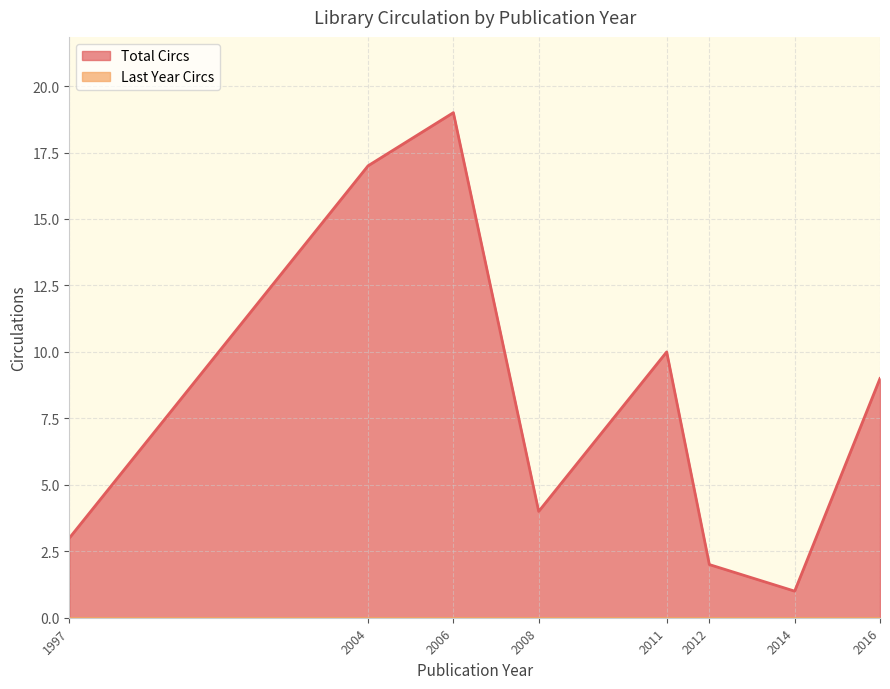

What is the difference between the values at 2008 and 1997?

1